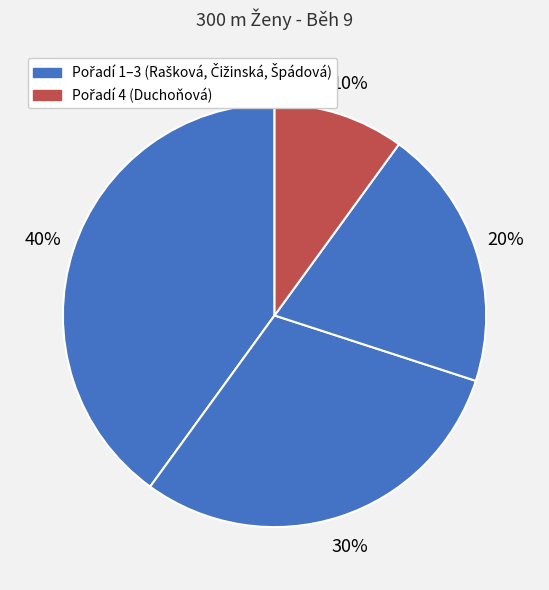

How many slices are in this pie chart?

4